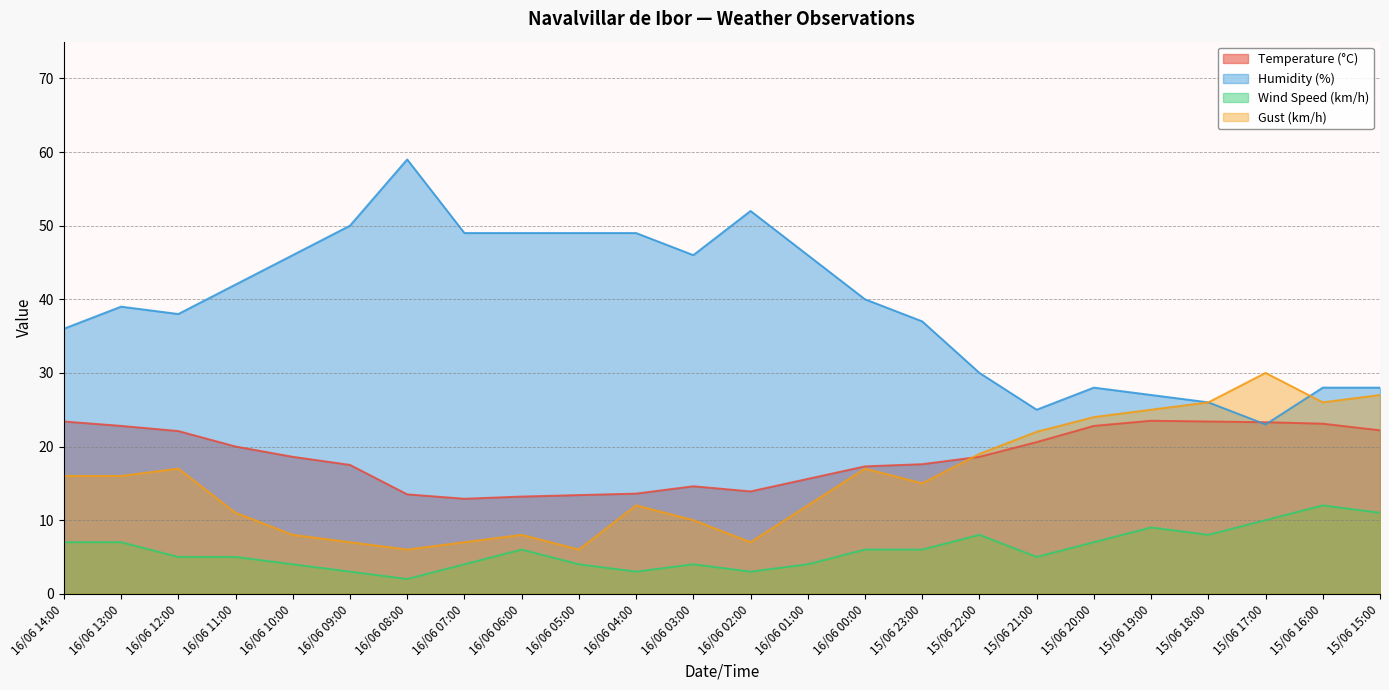

Which series has the largest total across all categories?

Humidity (%)